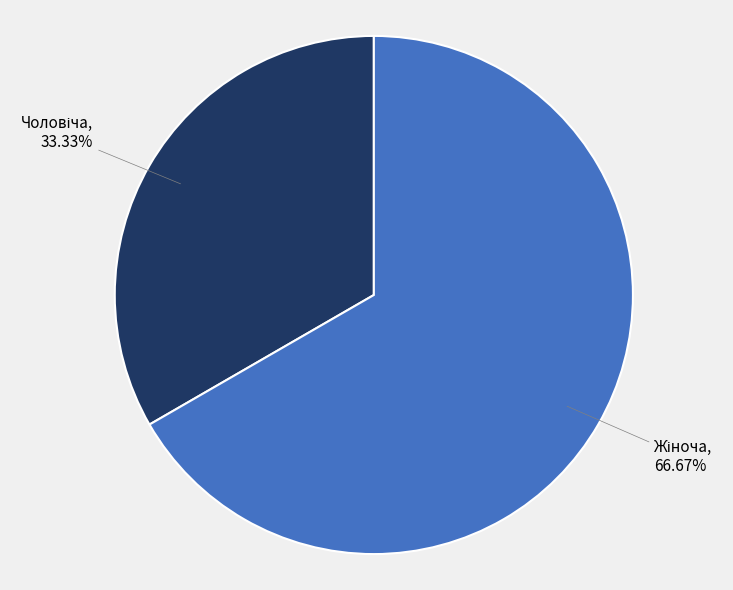

To the nearest percent, what is the average slice percentage?

50%